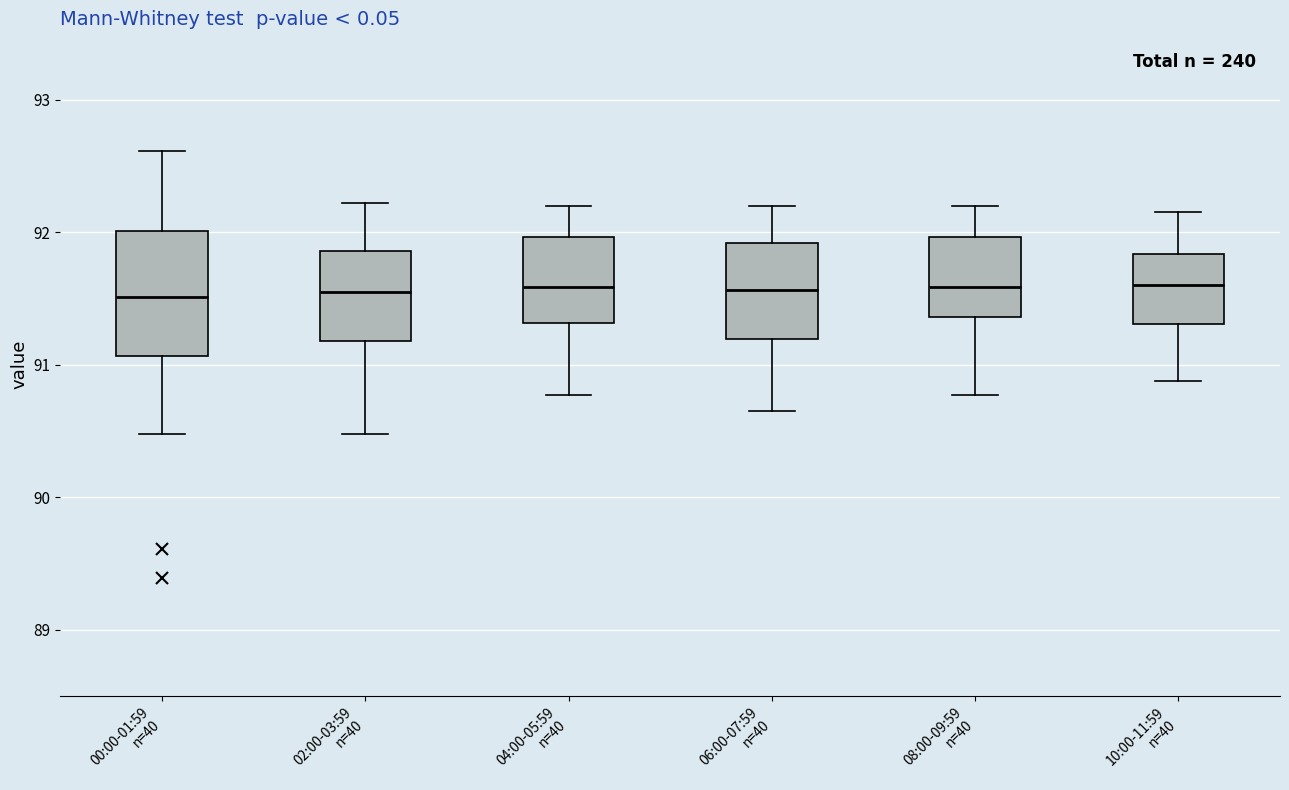

Reading left to right, transcribe this box plot: for each box, give where its median line is, the range the box spans, and where its two whiskers end, as read against the y-axis. The values are not printed on the chart, so give them approximately, as read against the axis.

00:00-01:59 n=40: median 91.5, box 91.1 to 92.0, whiskers 90.5 to 92.6
02:00-03:59 n=40: median 91.6, box 91.2 to 91.9, whiskers 90.5 to 92.2
04:00-05:59 n=40: median 91.6, box 91.3 to 92.0, whiskers 90.8 to 92.2
06:00-07:59 n=40: median 91.6, box 91.2 to 91.9, whiskers 90.7 to 92.2
08:00-09:59 n=40: median 91.6, box 91.4 to 92.0, whiskers 90.8 to 92.2
10:00-11:59 n=40: median 91.6, box 91.3 to 91.8, whiskers 90.9 to 92.2